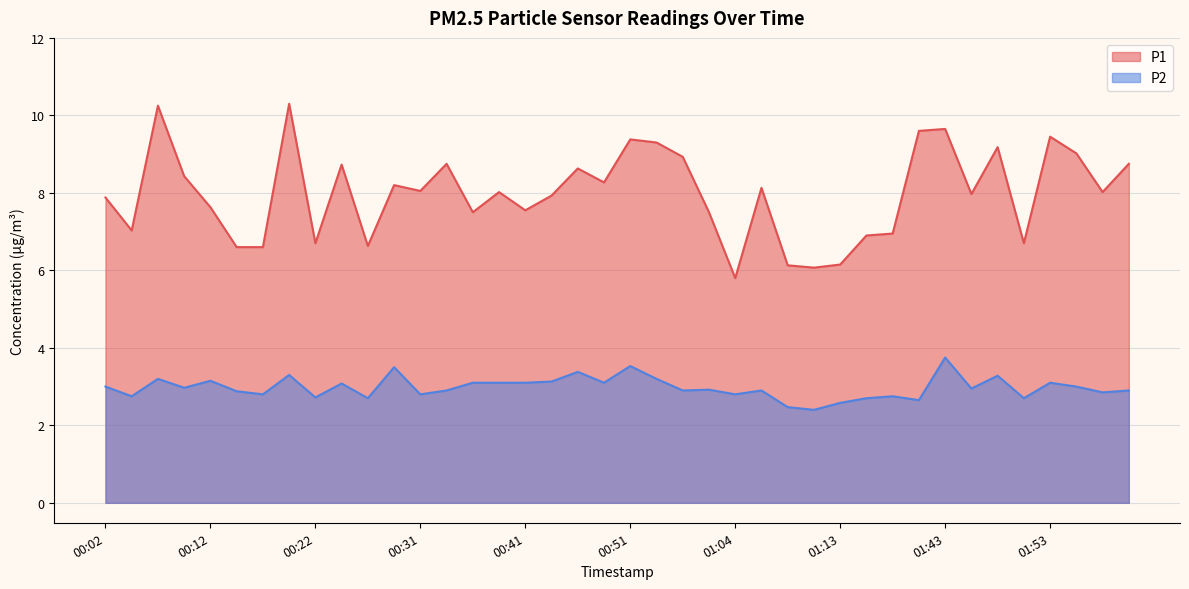

True or false: P1 and P2 intersect in this chart.

False